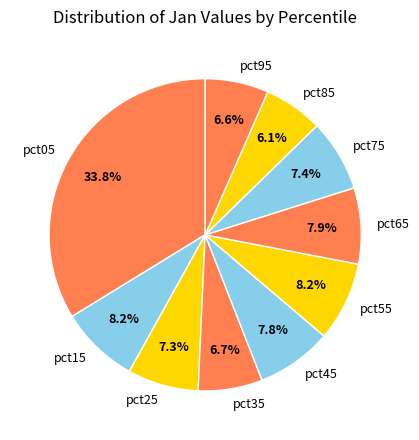

Count the number of slices in the pie.

10